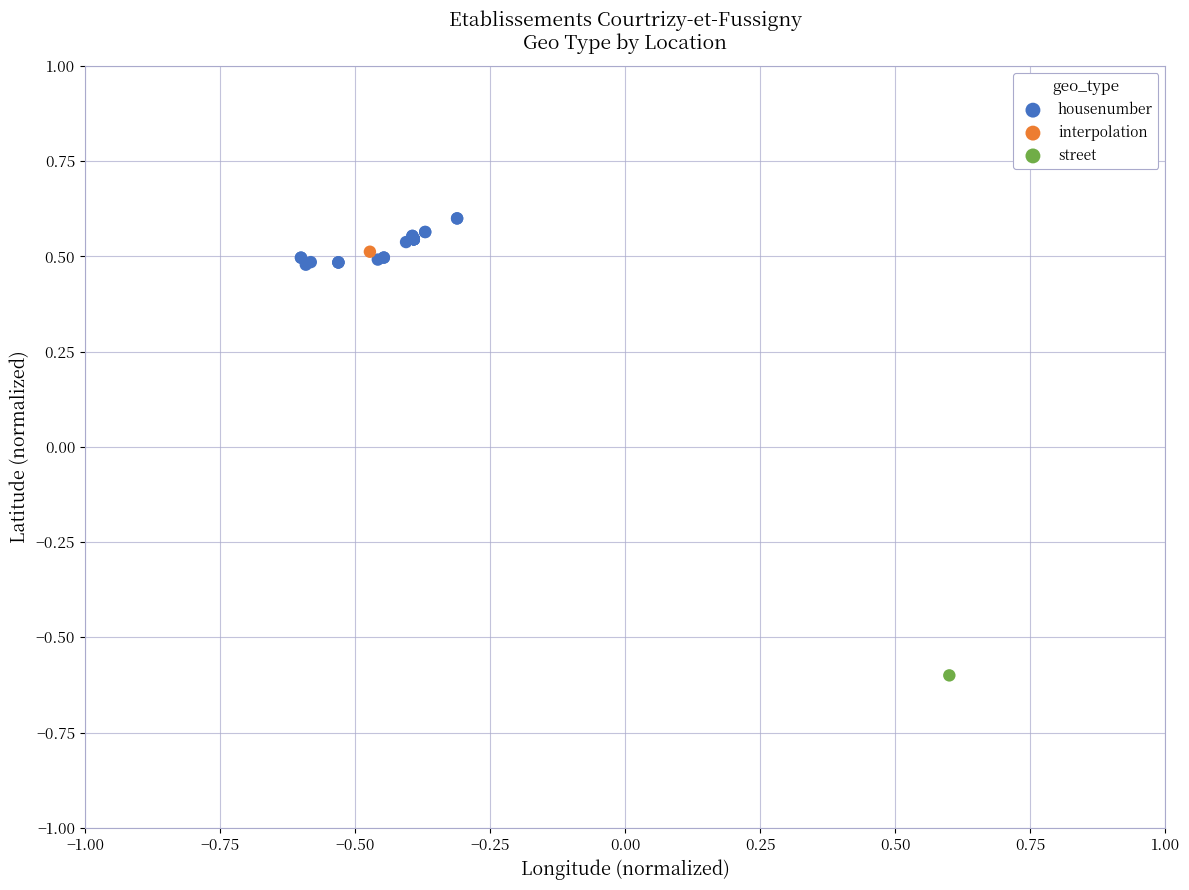

What are all the series names shown in the legend?

housenumber, interpolation, street